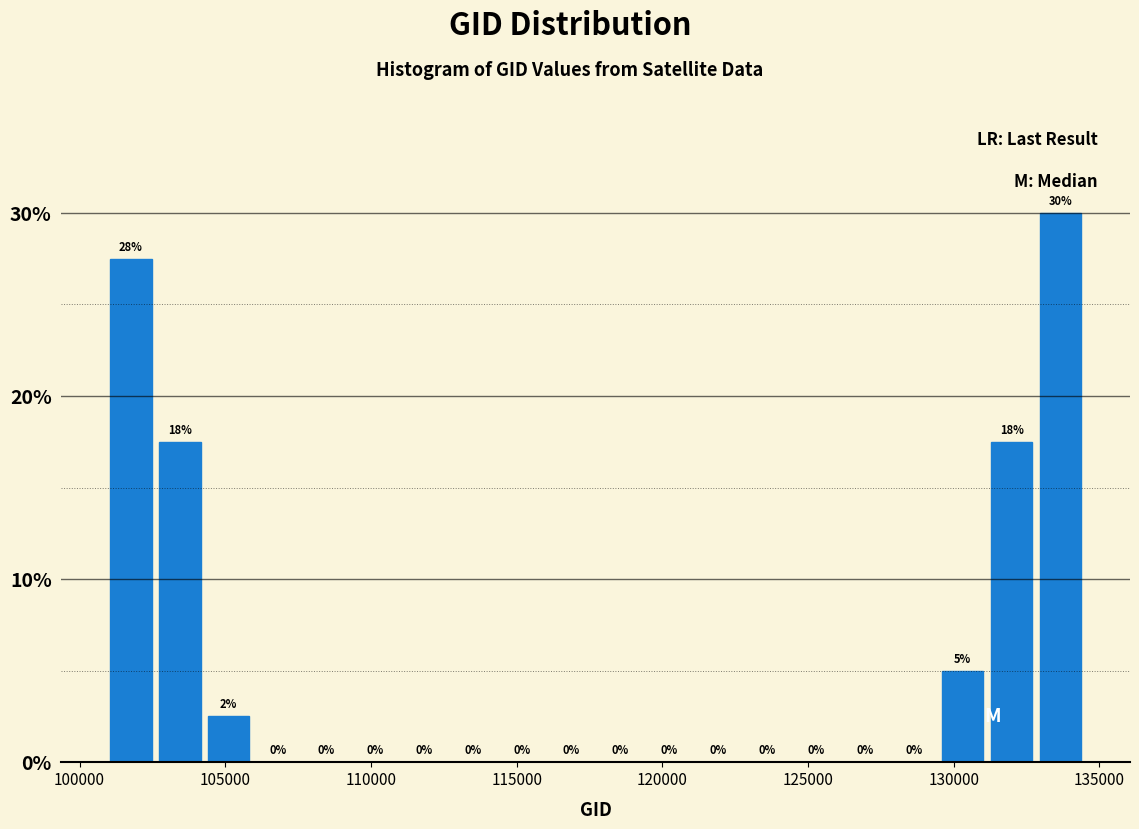

Around what value on the x-axis is the tallest bar? Give the approximate position of its centre, as read against the axis.

133500